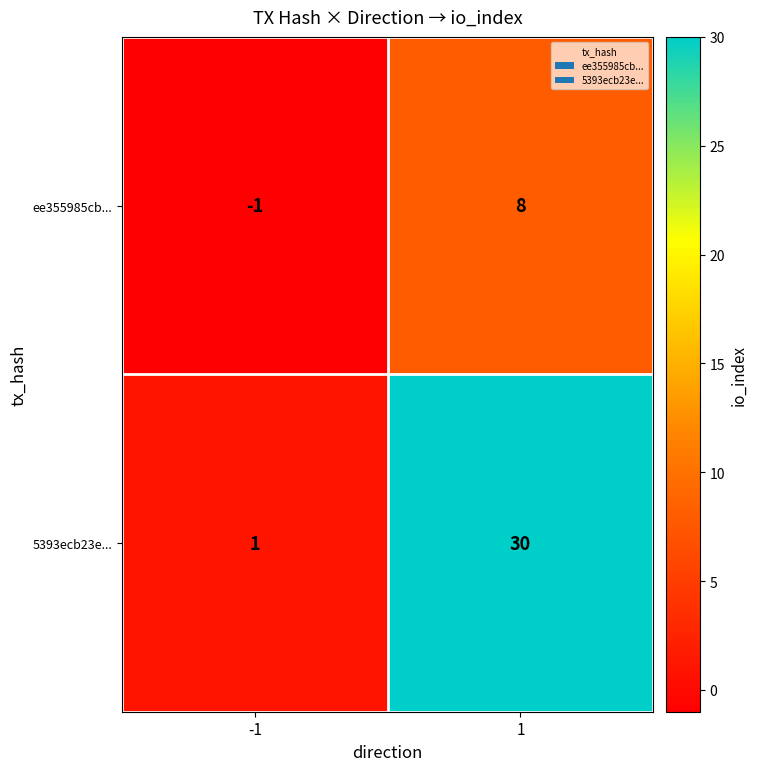

Read the 5393ecb23e... value at 1, to the nearest 5.

30